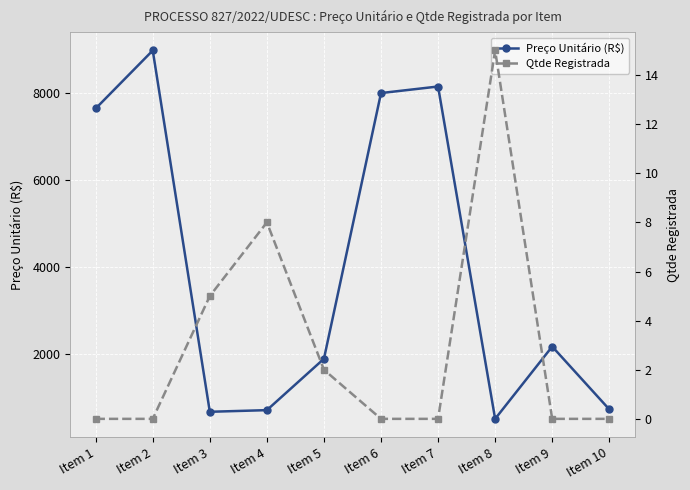

Where does the Preço Unitário (R$) series first go above 2181?

Item 1